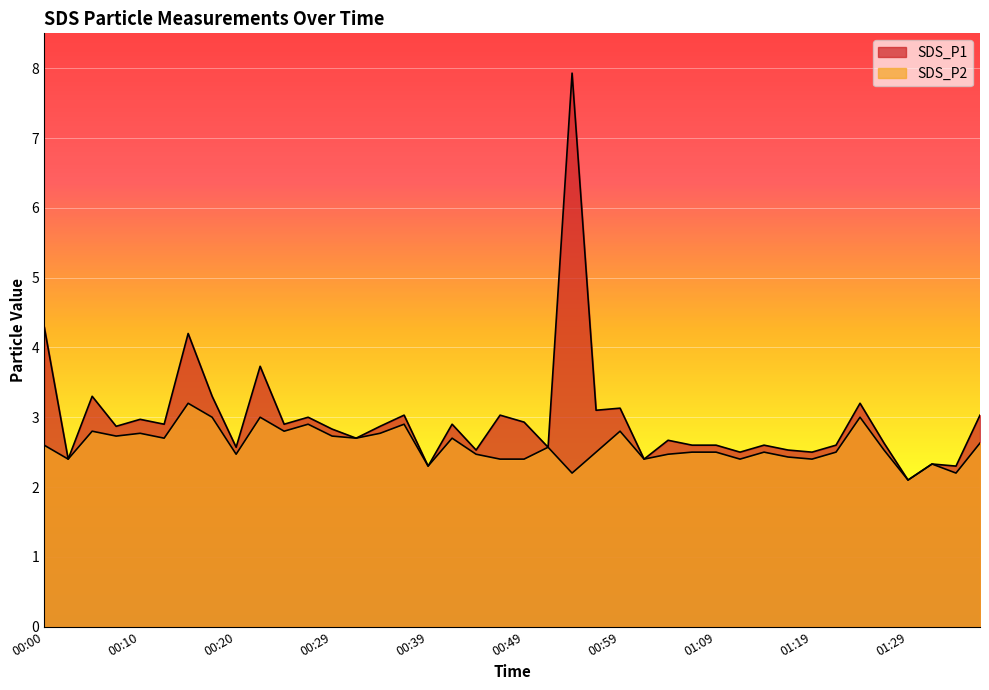

At how many categories does at least one series exceed 7?

1